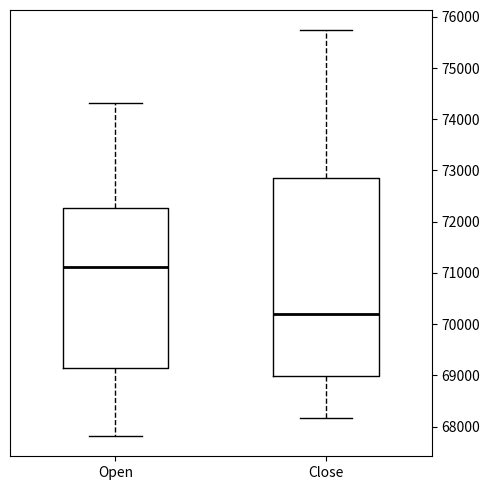

Which box's median line is the highest?

Open